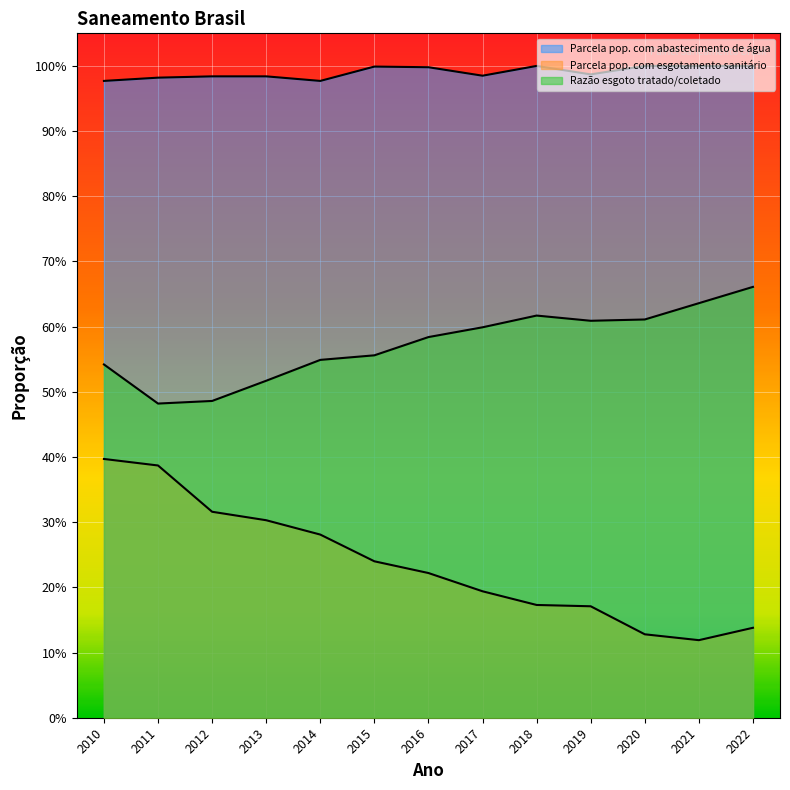

Which category has the lowest value across all series?

2021